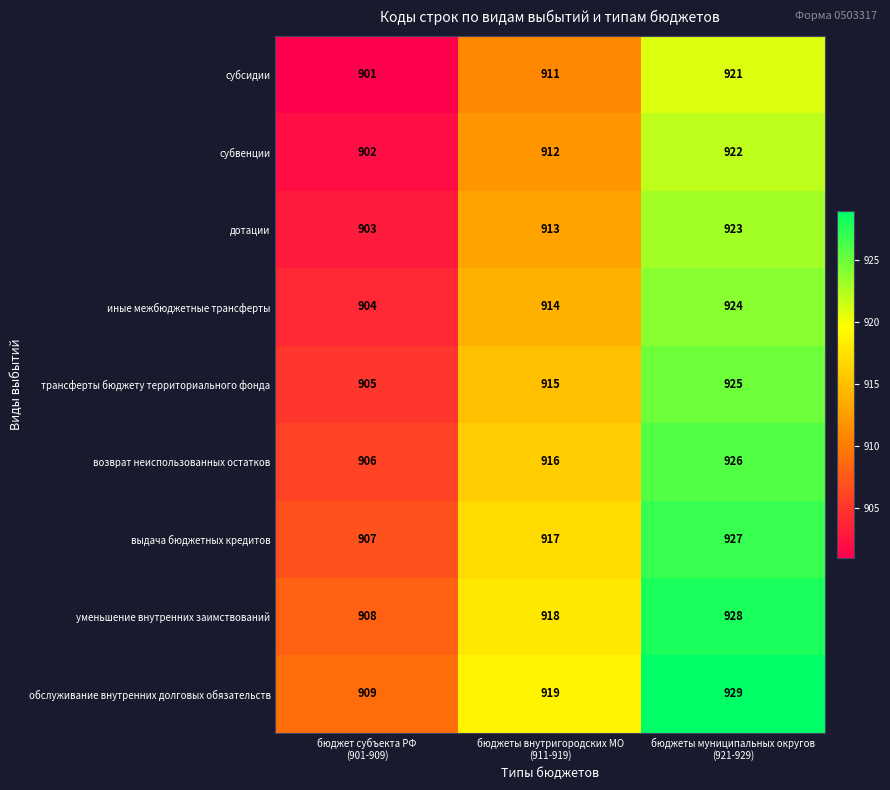

Which label corresponds to the smallest value in the chart?

бюджет субъекта РФ
(901-909)